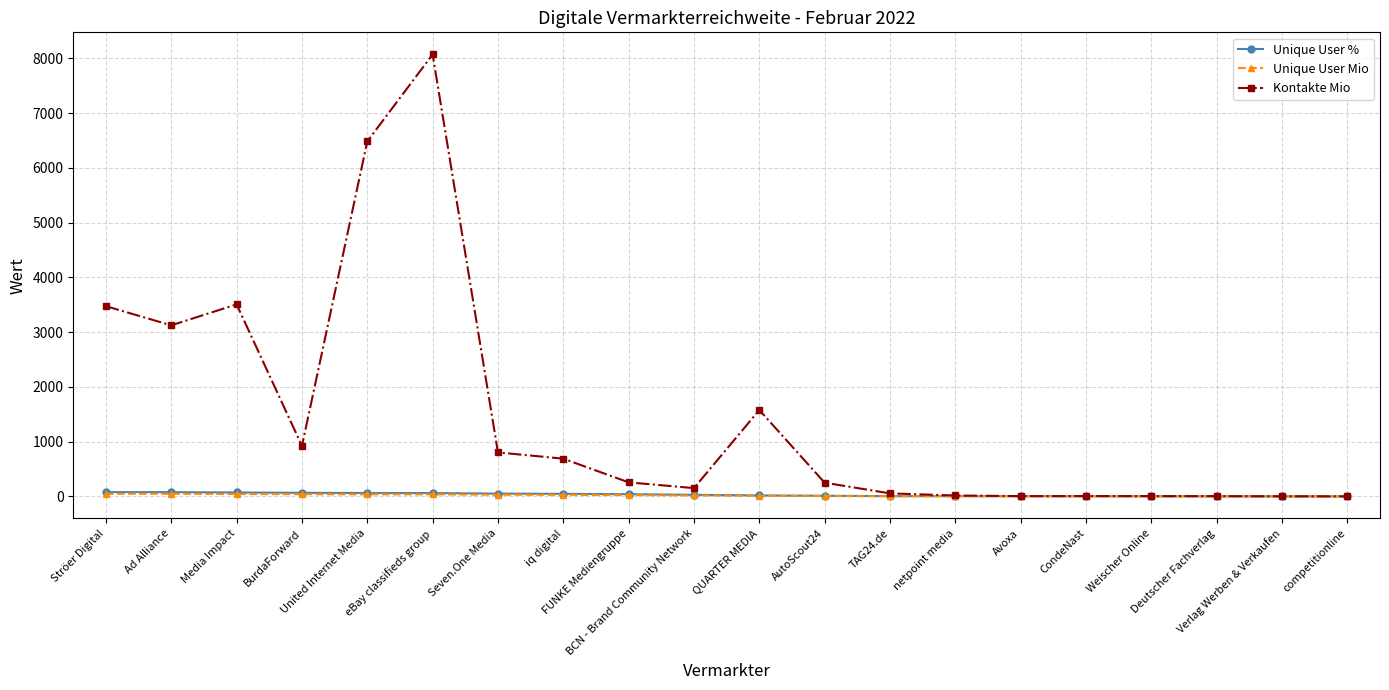

At which category does Kontakte Mio reach its first local peak?

Media Impact